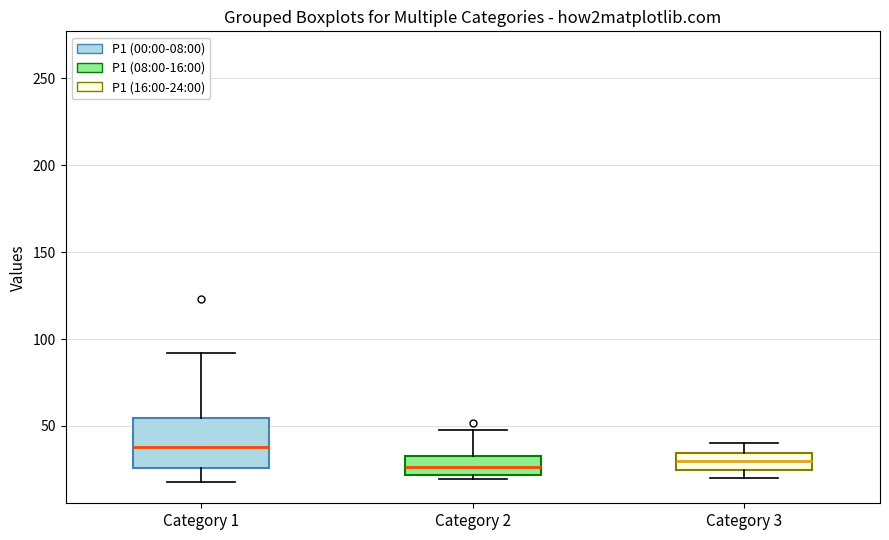

Reading left to right, transcribe this box plot: for each box, give where its median line is, the range the box spans, and where its two whiskers end, as read against the y-axis. The values are not printed on the chart, so give them approximately, as read against the axis.

Category 1: median 40, box 25 to 55, whiskers 20 to 90
Category 2: median 25, box 20 to 35, whiskers 20 (just below the box's lower edge) to 50
Category 3: median 30, box 25 to 35, whiskers 20 to 40